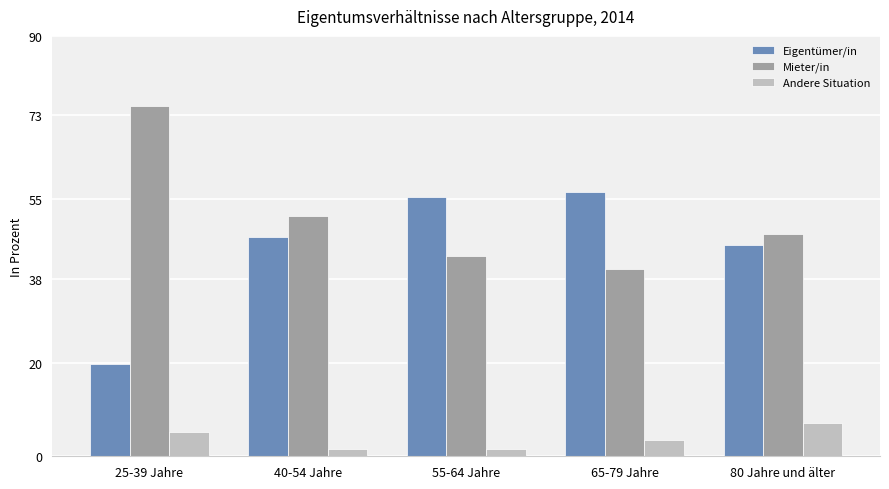

How many groups of bars are there?

5